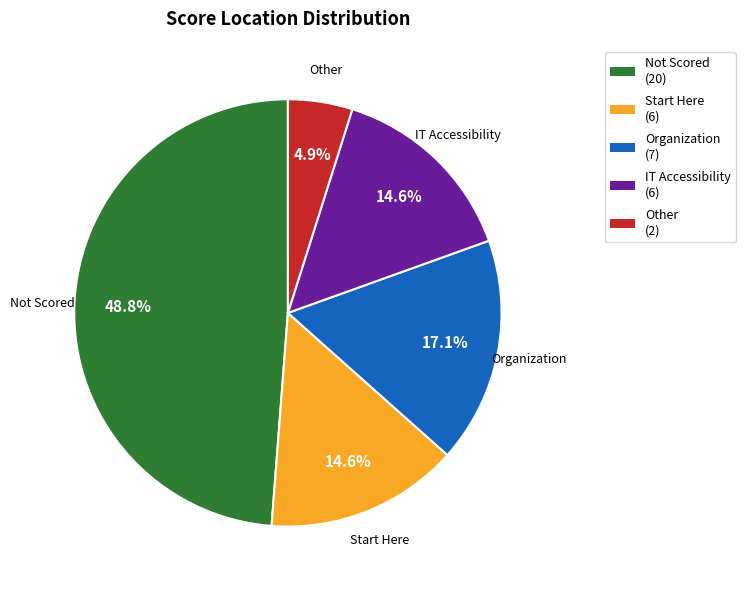

Approximately how many times larger is the value at IT Accessibility compared to Other?

3.0